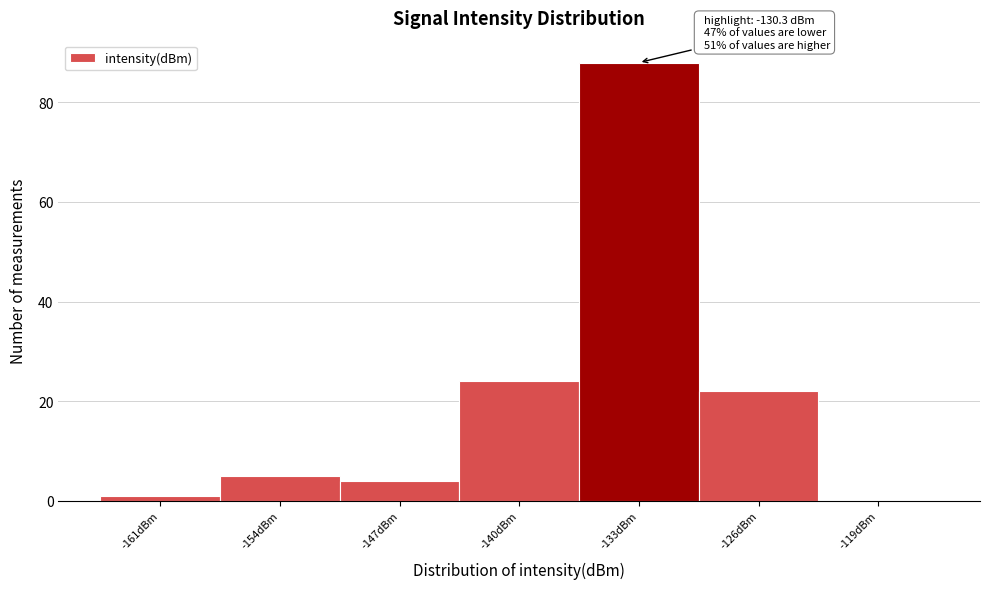

Reading left to right, extract all data points from this chart.

-161dBm=1	-154dBm=5	-147dBm=4	-140dBm=24	-133dBm=88	-126dBm=22	-119dBm=0